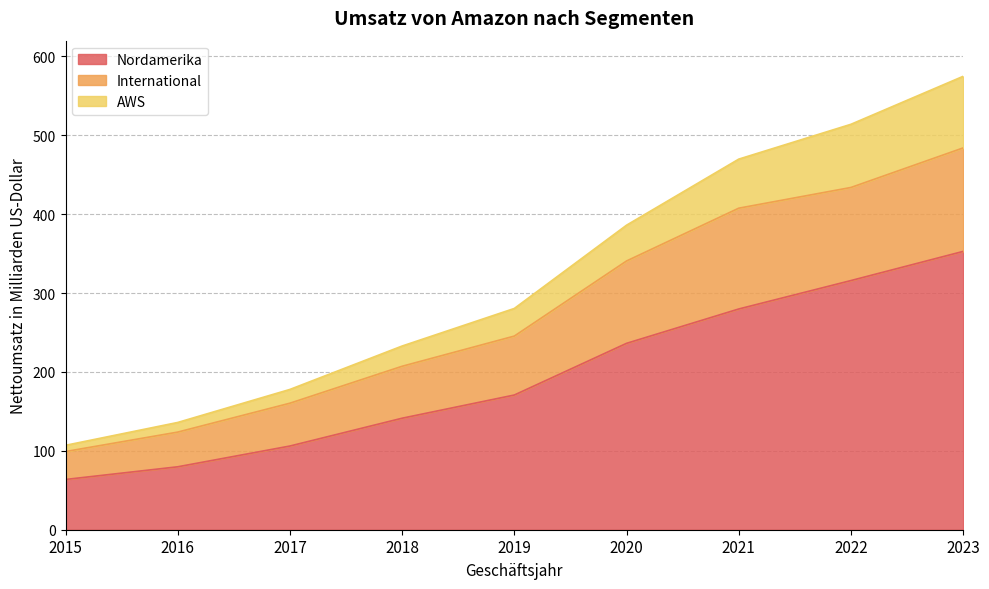

Rank the categories by Nordamerika value from highest to lowest.

2023, 2022, 2021, 2020, 2019, 2018, 2017, 2016, 2015